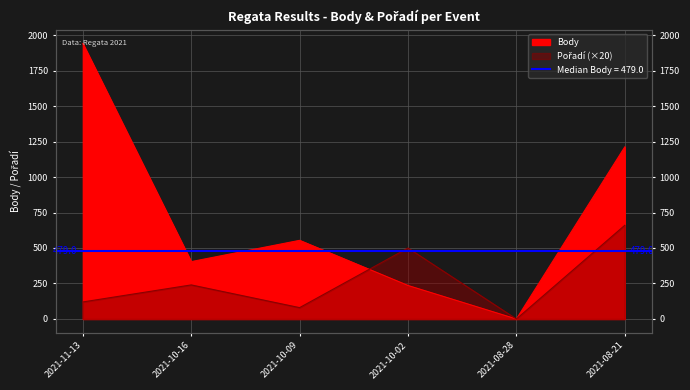

The value of Body at 2021-08-21 is 444. True or false?

False